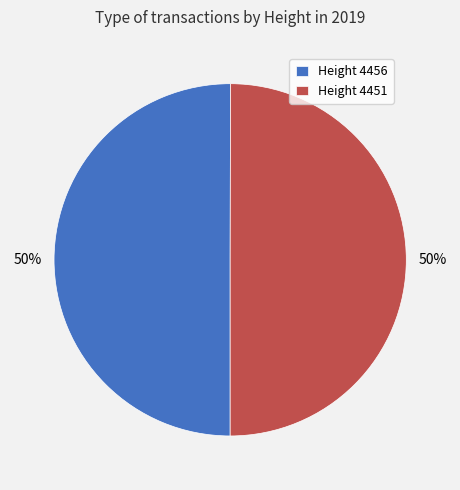

Do Height 4456 and Height 4451 together represent more than half of the pie?

Yes